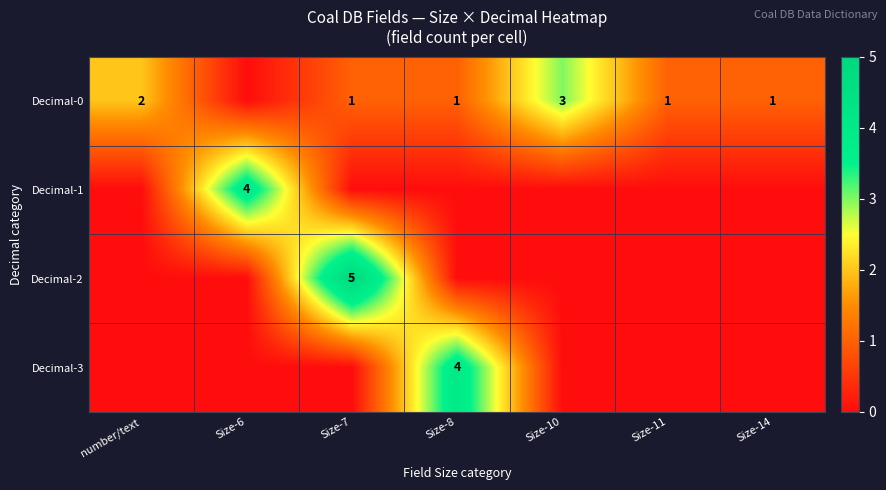

The value of Decimal-0 at Size-11 is 1. True or false?

True